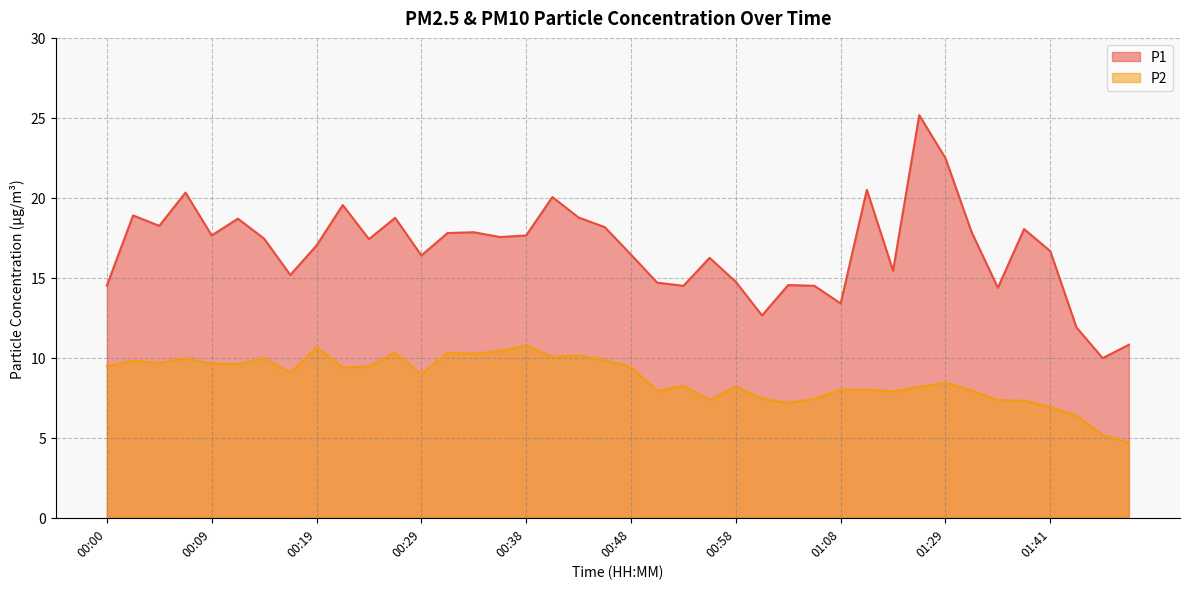

At which label does P2 reach its minimum?

01:49